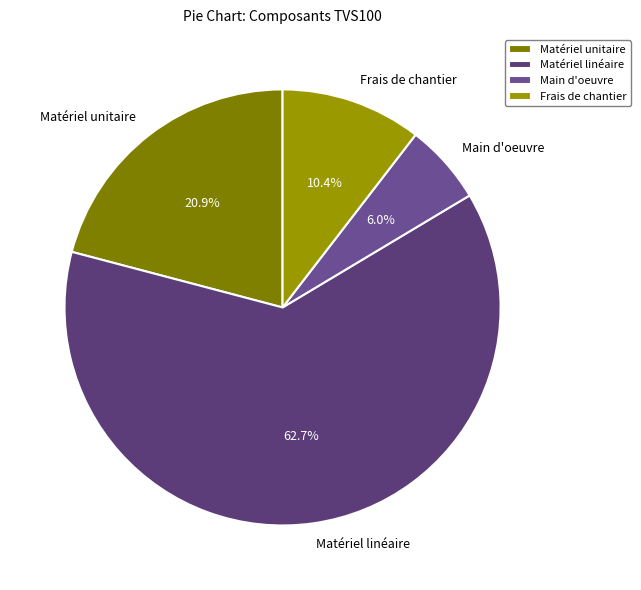

Rank the categories by value from highest to lowest.

Matériel linéaire, Matériel unitaire, Frais de chantier, Main d'oeuvre